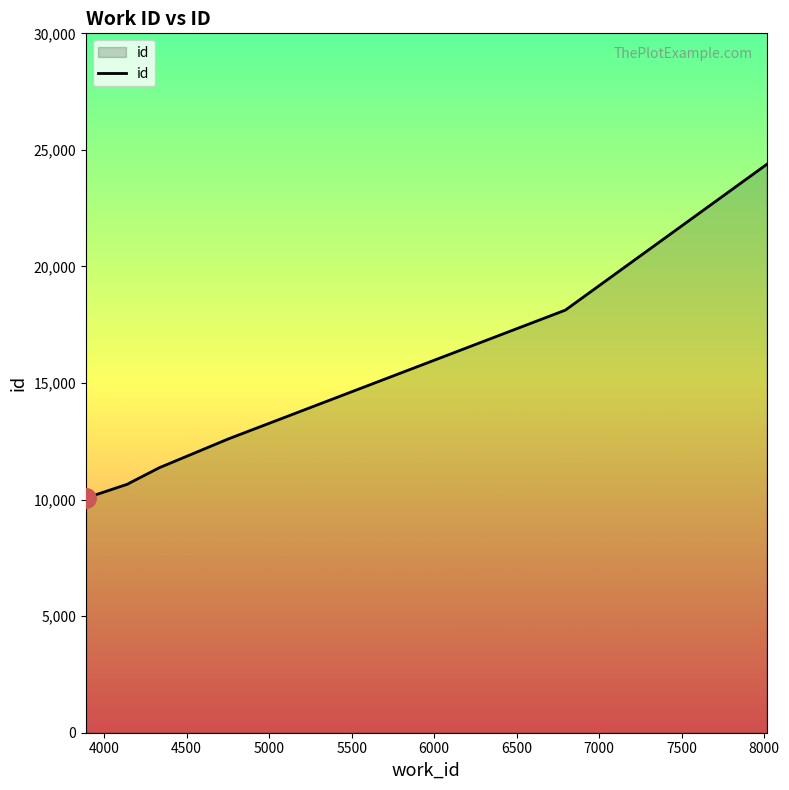

What is the difference between the maximum and minimum values?

14314